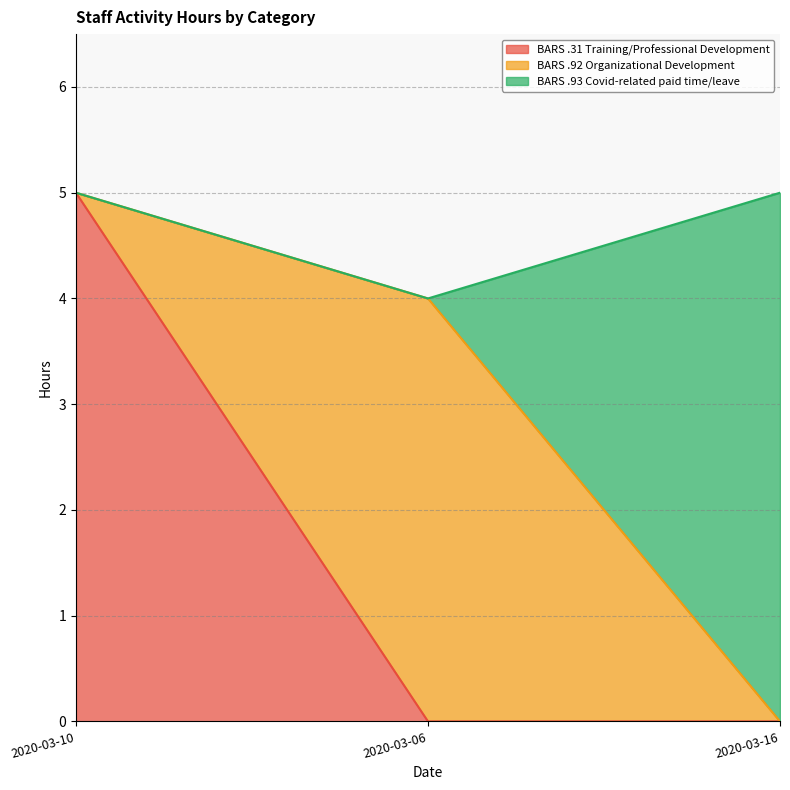

Reading left to right, transcribe the values for BARS .31 Training/Professional Development.

5	0	0